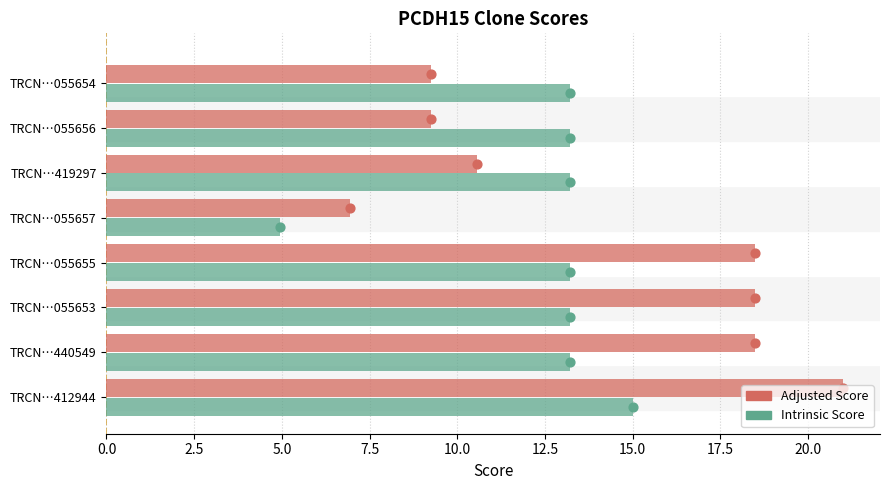

At how many categories does at least one series exceed 16?

4